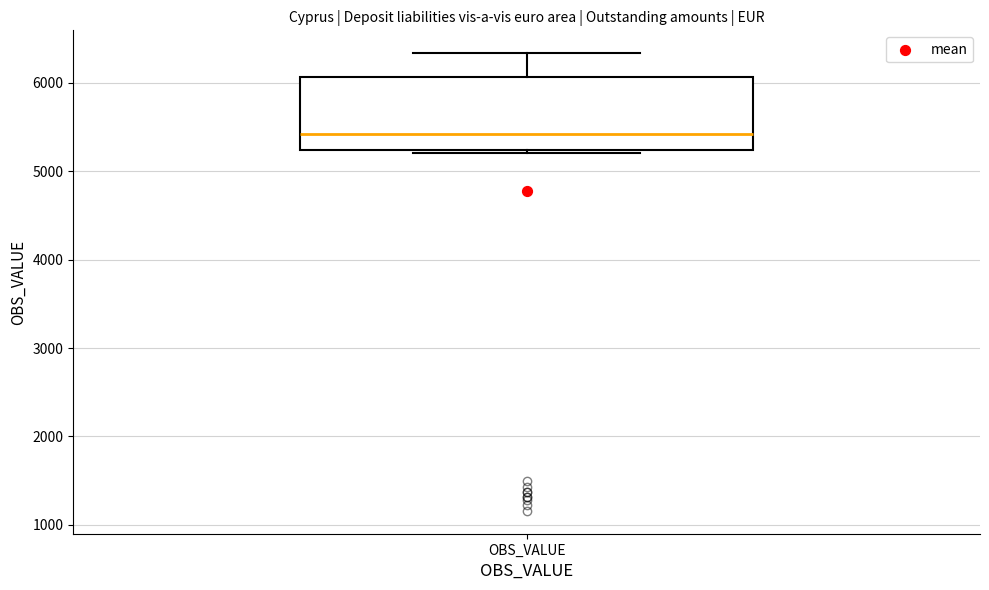

Where does the median line of the box for OBS_VALUE sit on the y-axis? The values are not printed on the chart, so give them approximately, as read against the axis.

5400